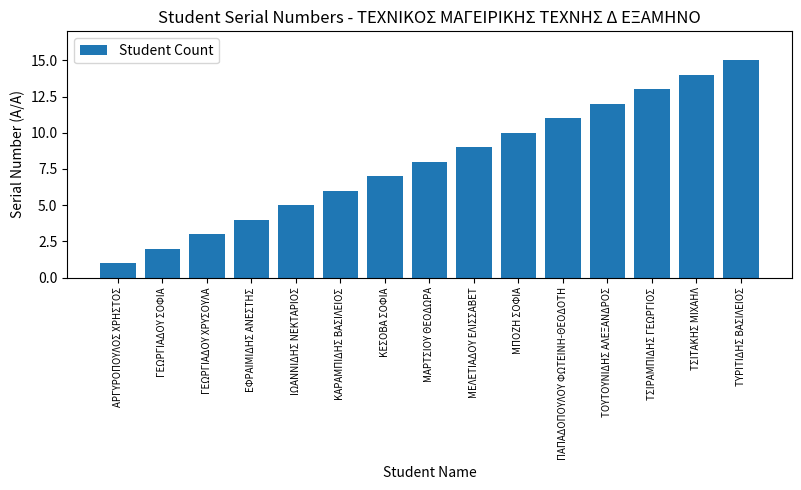

What value does the data have at ΙΩΑΝΝΙΔΗΣ ΝΕΚΤΑΡΙΟΣ?

5